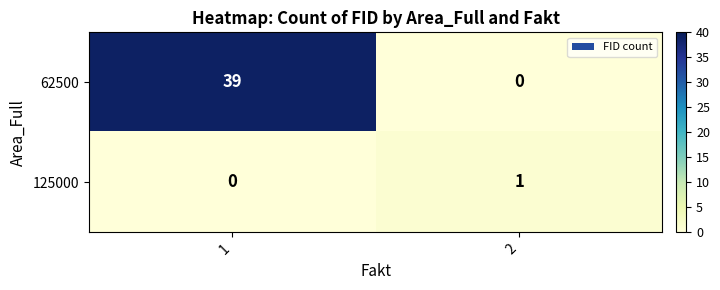

What is the total value across all series at 1?

39